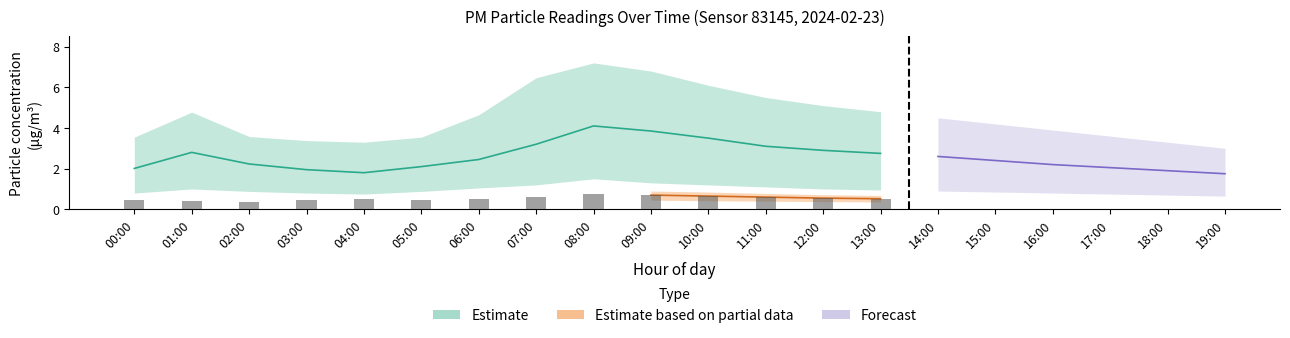

Are the bars horizontal?

No